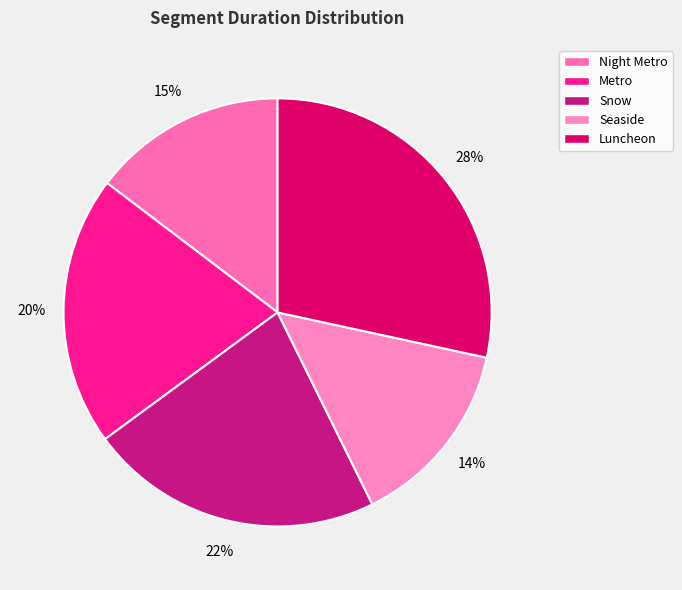

To the nearest percent, what is the combined percentage of Night Metro and Metro?

35%